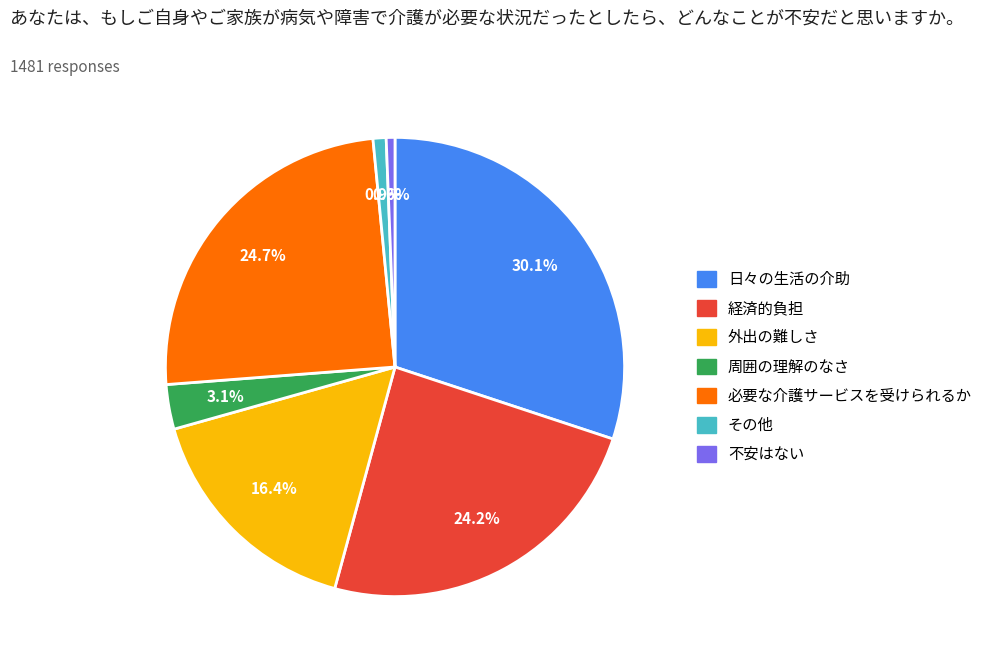

Combined, what portion of the pie is 必要な介護サービスを受けられるか and 日々の生活の介助?

54.8%